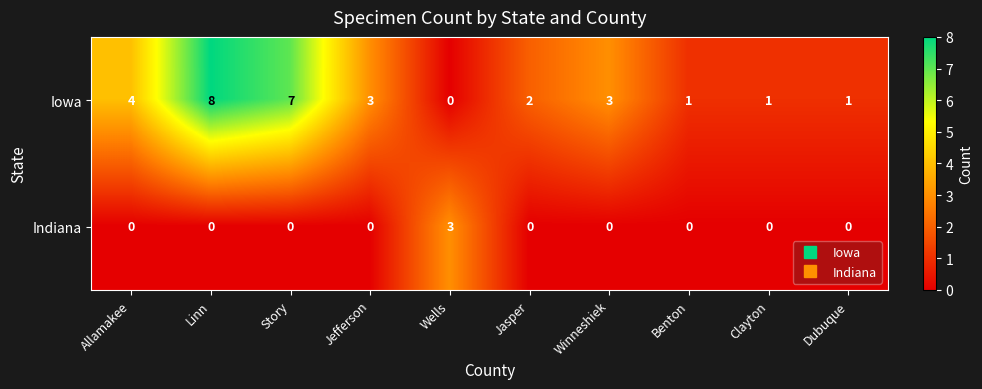

What is the difference between the second highest and minimum values in the Iowa series?

7